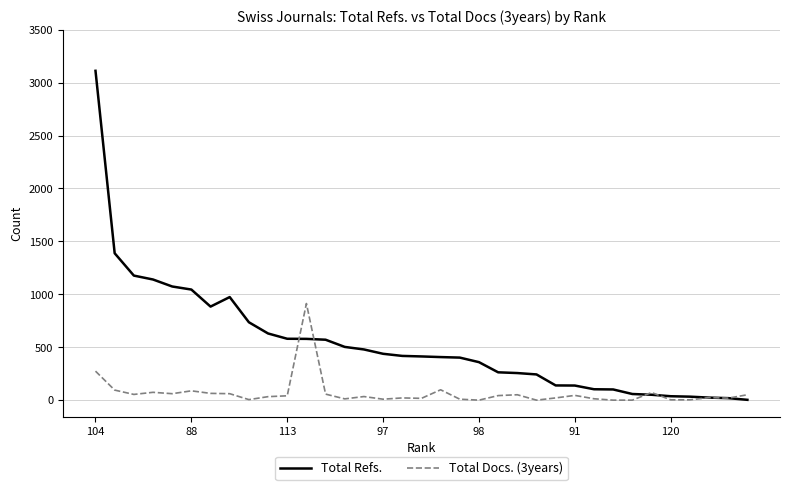

What is the highest value of the Total Refs. series?

3112